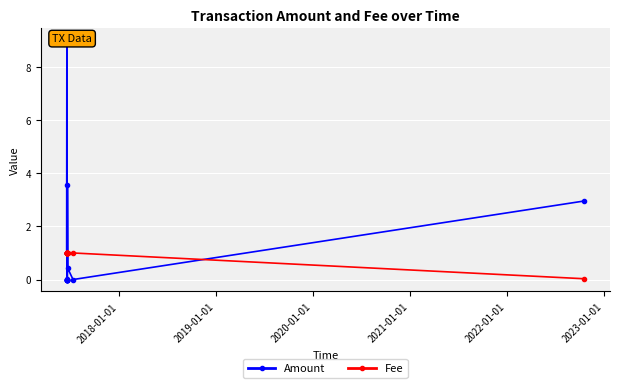

After their last crossing, which series has the higher values: Fee or Amount?

Amount